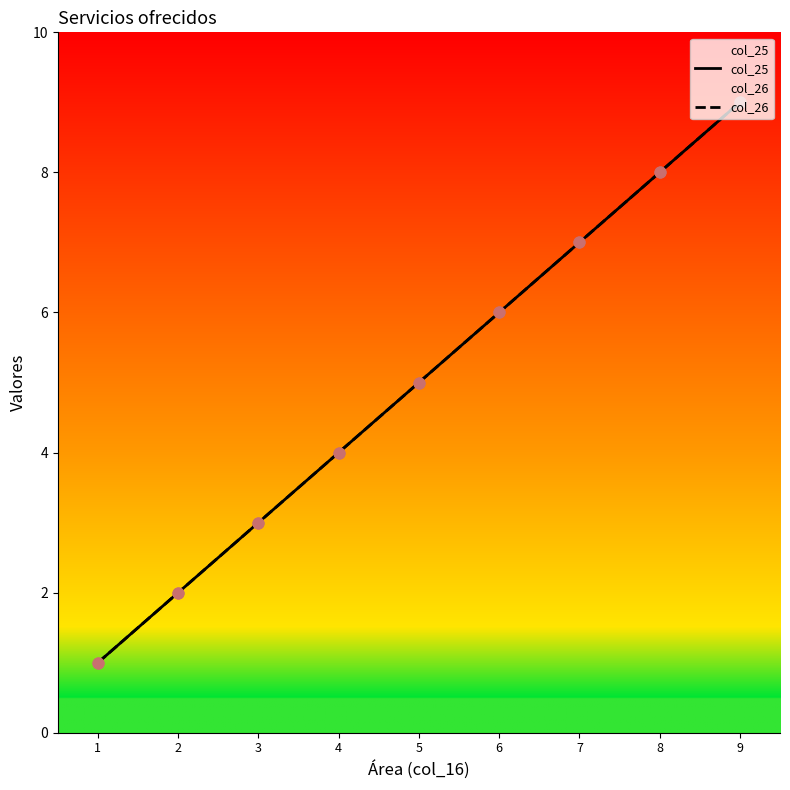

At how many categories does at least one series exceed 4?

5